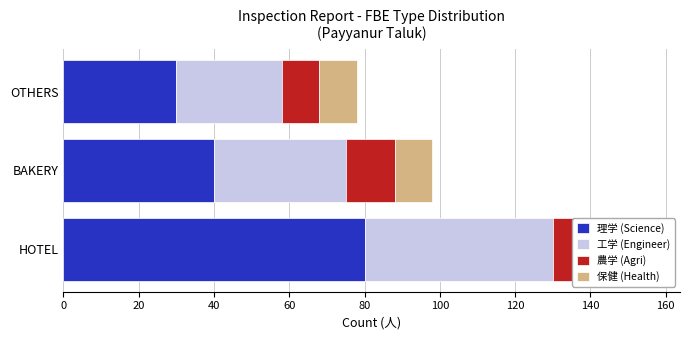

How many bars are there in total?

12